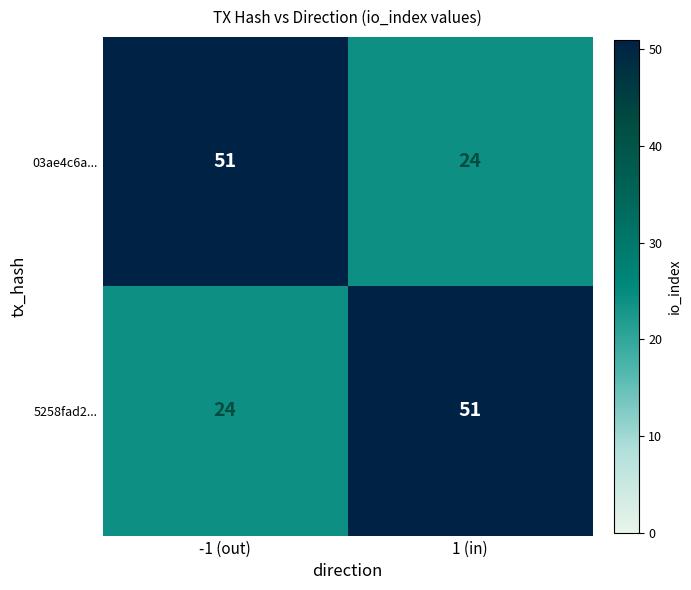

What is the difference between the highest and lowest values at -1 (out)?

27